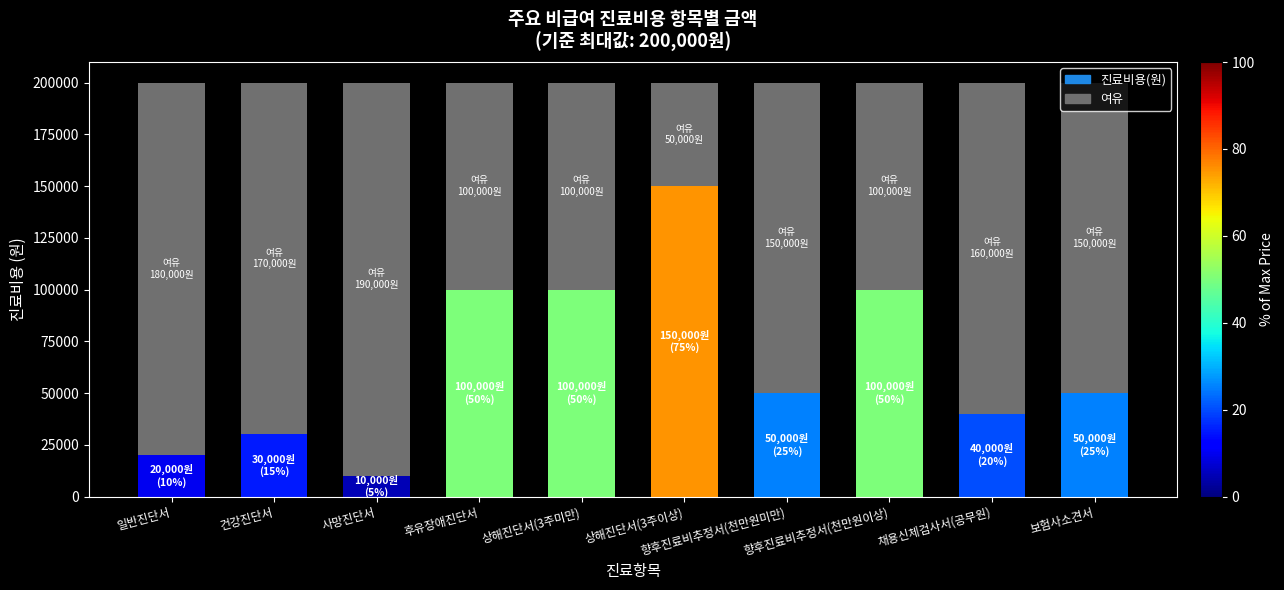

Does the chart contain any negative values?

No